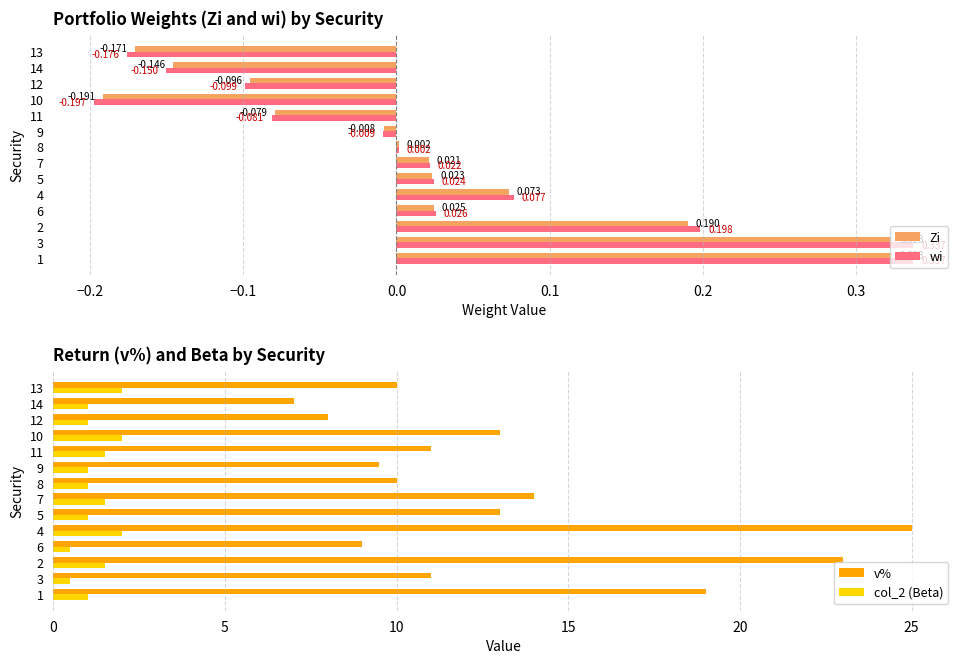

Reading right to left, what are all the values shown in this chart?

Zi: -0.2	-0.1	-0.1	-0.2	-0.1	-0.0	0.0	0.0	0.0	0.1	0.0	0.2	0.3	0.3
wi: -0.2	-0.2	-0.1	-0.2	-0.1	-0.0	0.0	0.0	0.0	0.1	0.0	0.2	0.3	0.3
v%: 10.0	7.0	8.0	13.0	11.0	9.5	10.0	14.0	13.0	25.0	9.0	23.0	11.0	19.0
col_2 (Beta): 2.0	1.0	1.0	2.0	1.5	1.0	1.0	1.5	1.0	2.0	0.5	1.5	0.5	1.0